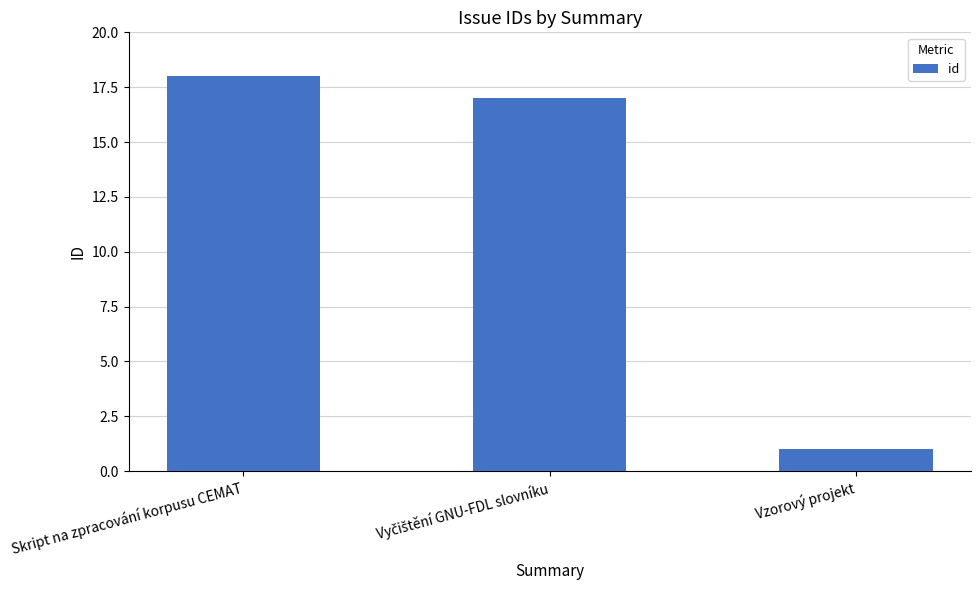

What is the label of the 1st bar from the right?

Vzorový projekt